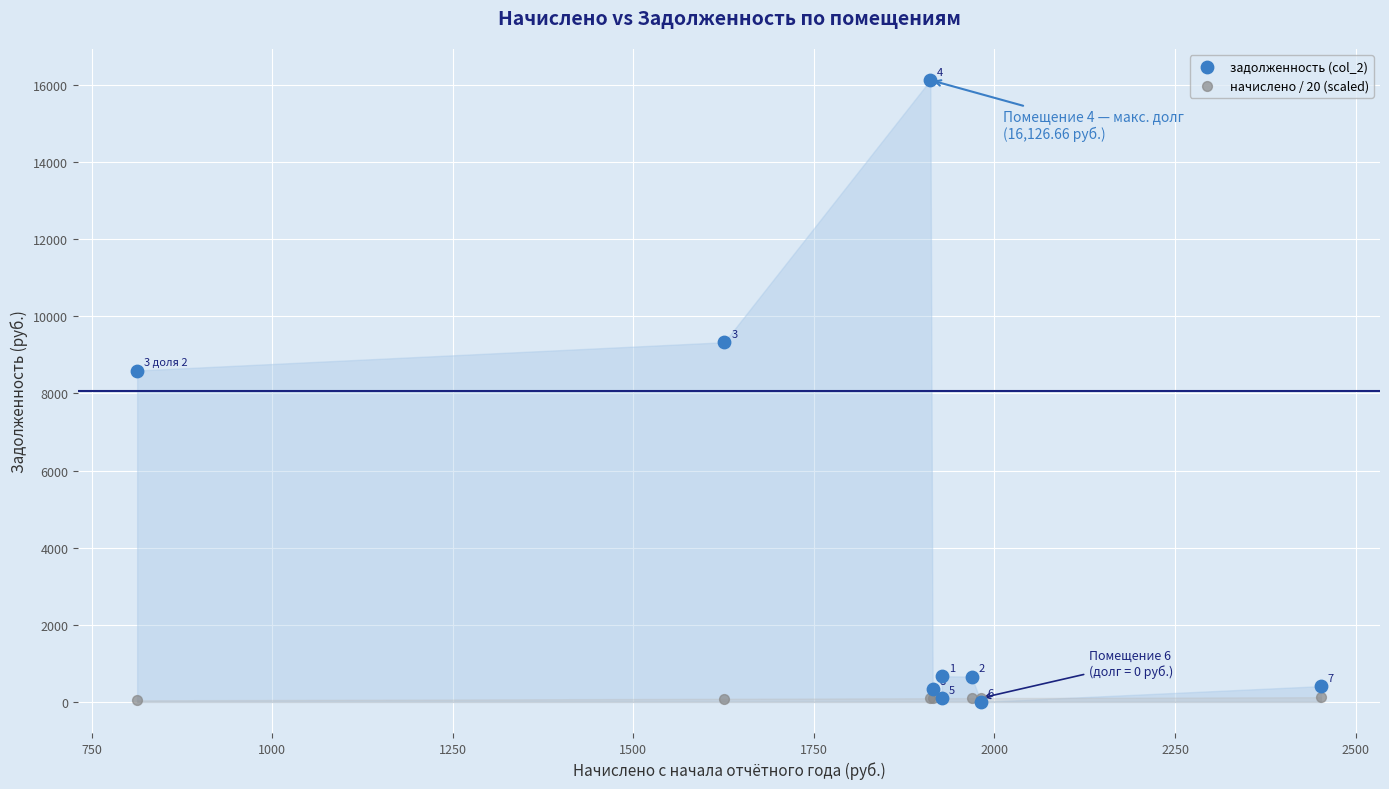

Across all series, what Y value is closest to 8063?

8594.9